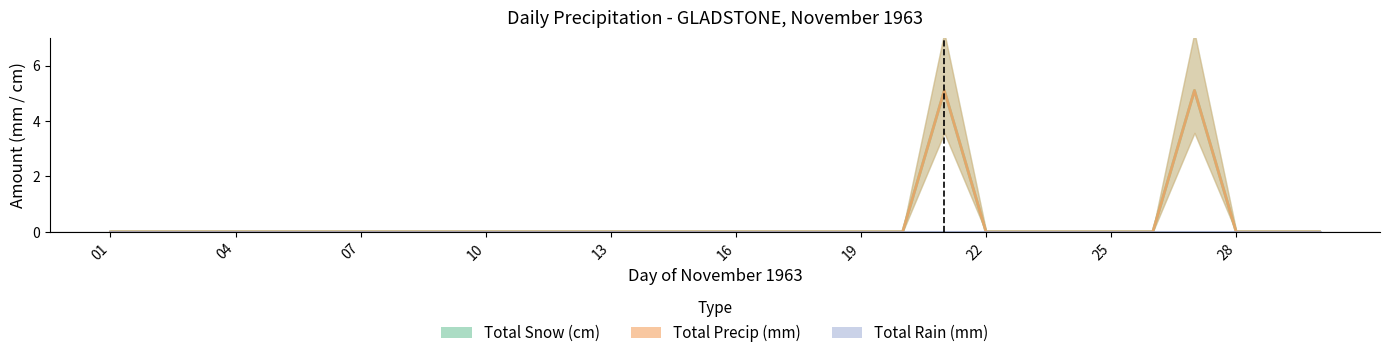

At how many categories does at least one series exceed 3?

2